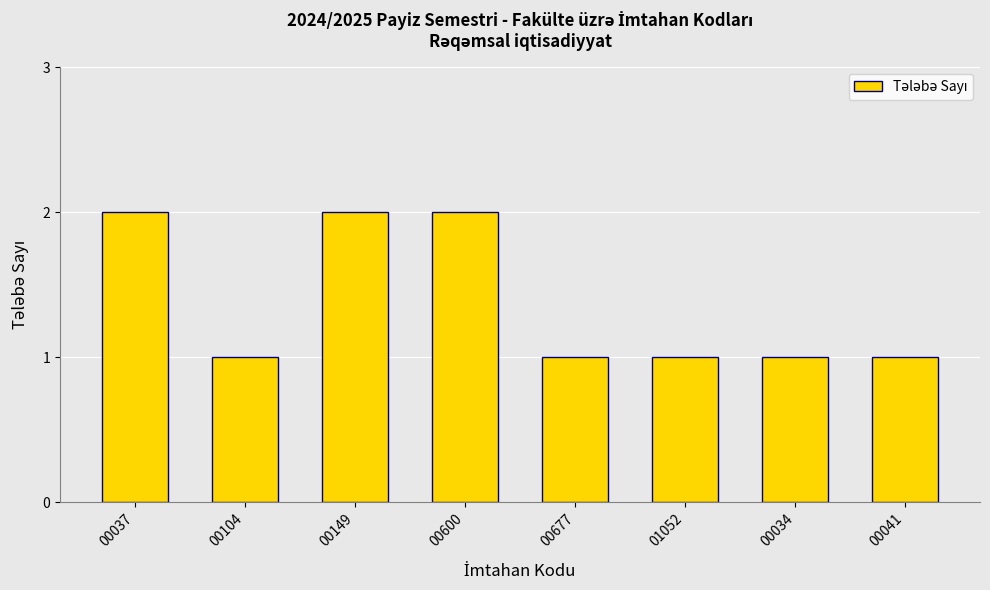

Approximately how many times larger is the value at 01052 compared to 00034?

1.0